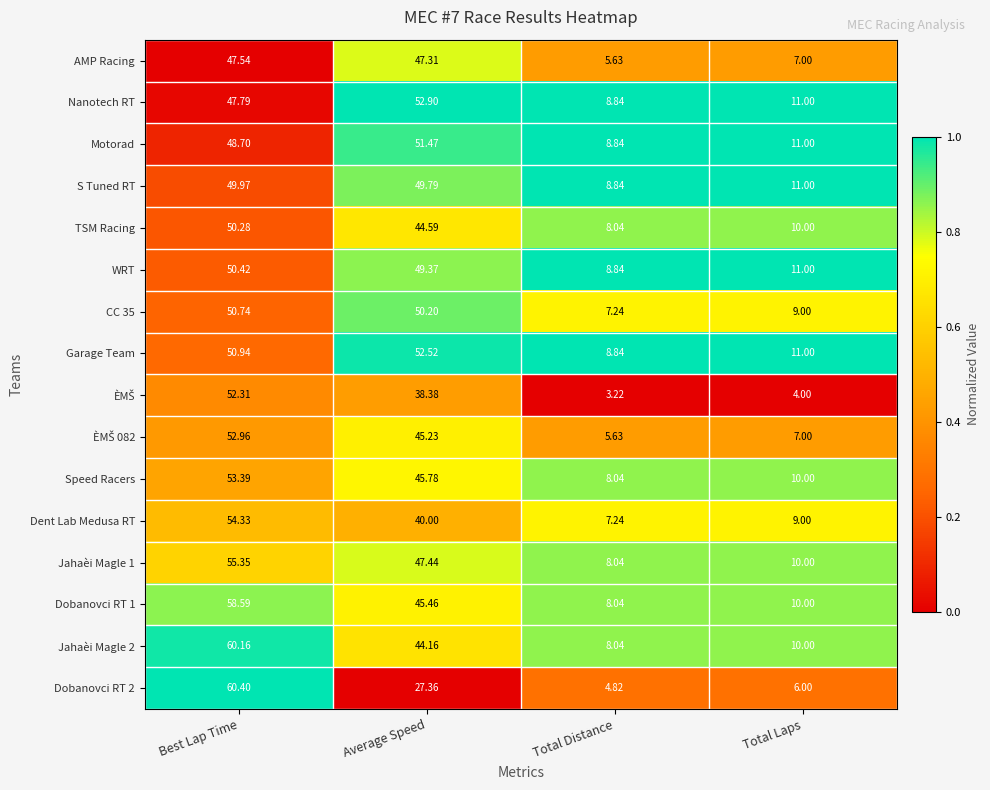

At which category is the sum across all series the highest?

Best Lap Time